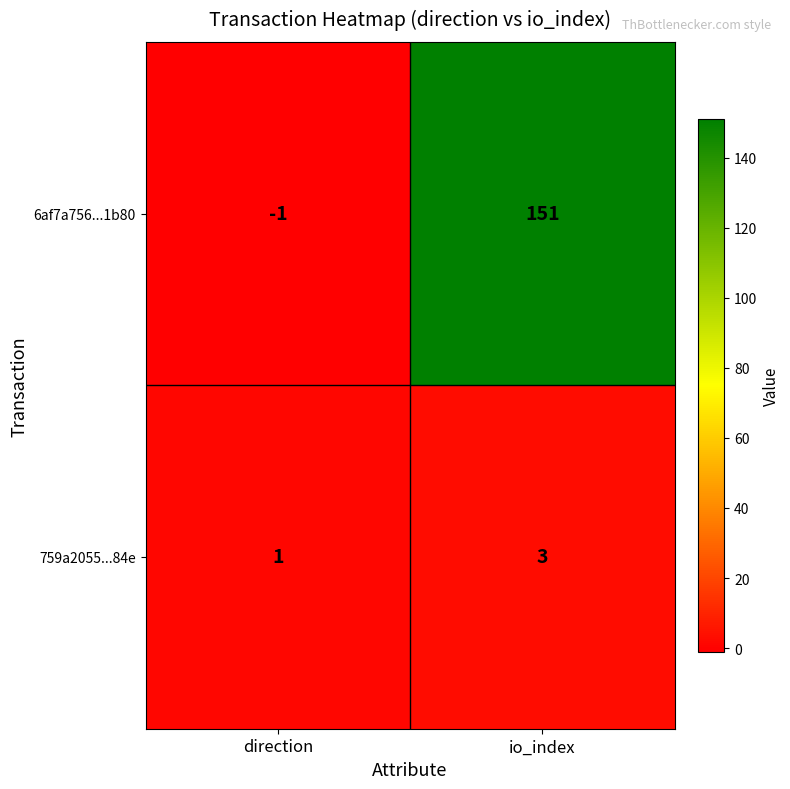

Which series has the widest spread of values?

6af7a756...1b80